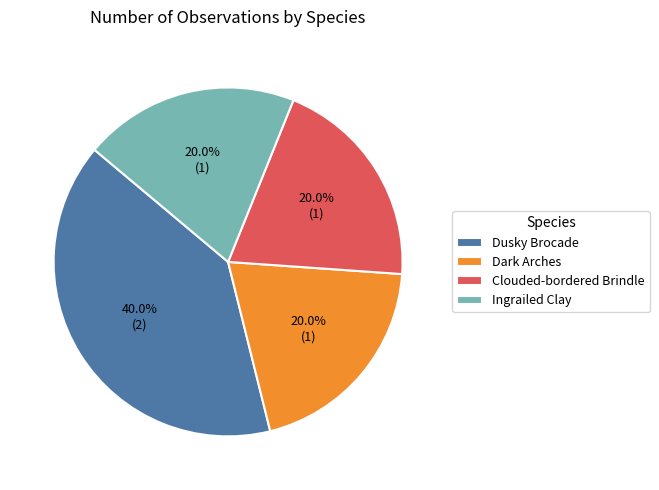

To the nearest percent, what is the combined percentage of Ingrailed Clay and Dark Arches?

40%